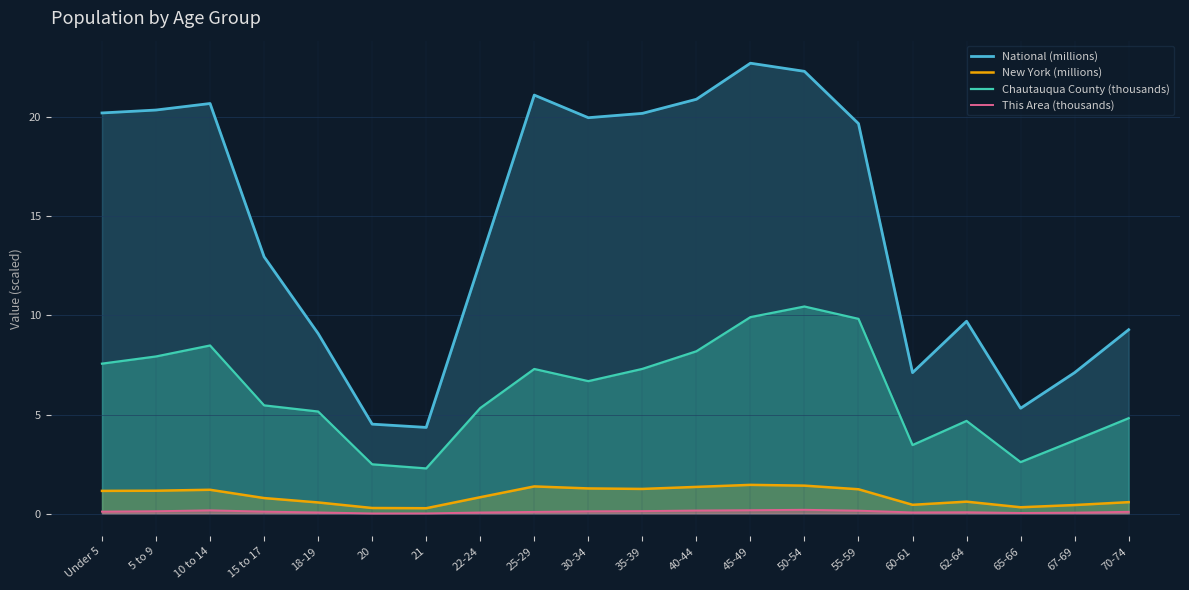

At 65-66, list the series in order from largest to smallest.

National (millions), Chautauqua County (thousands), New York (millions), This Area (thousands)